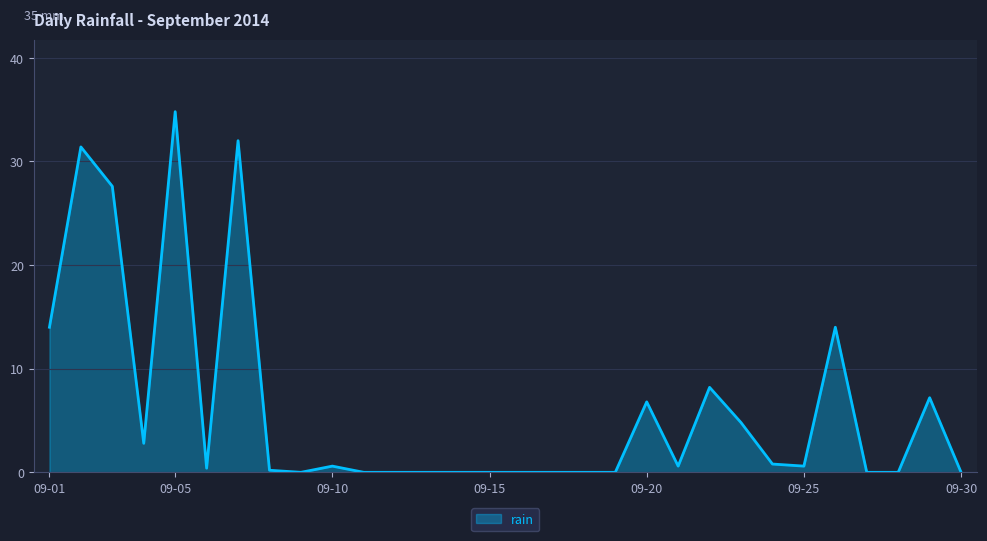

What is the maximum value shown in the chart?

34.8